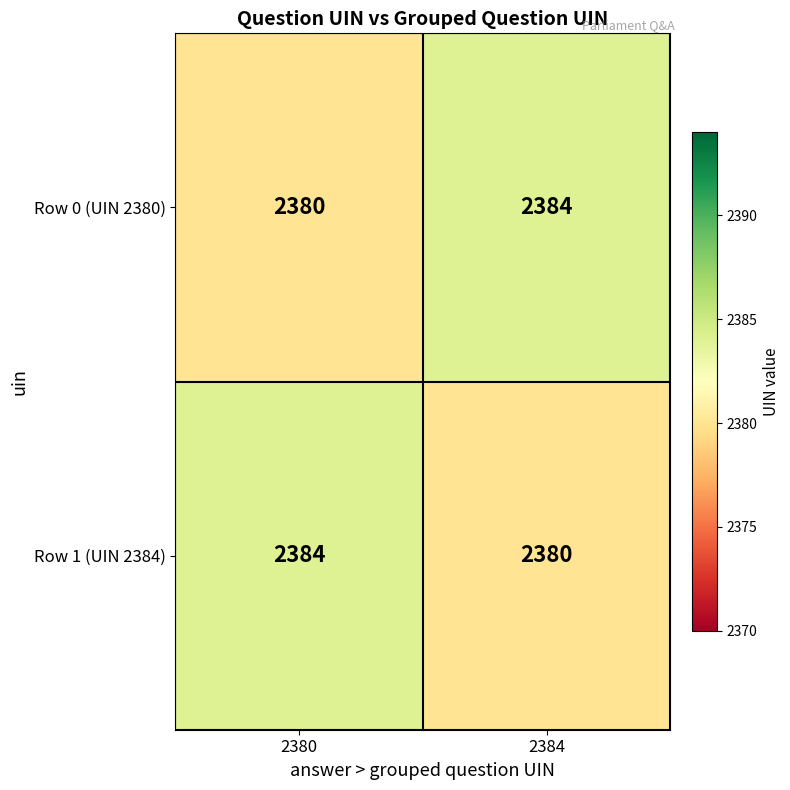

The value of Row 1 (UIN 2384) at 2380 is 4137. True or false?

False